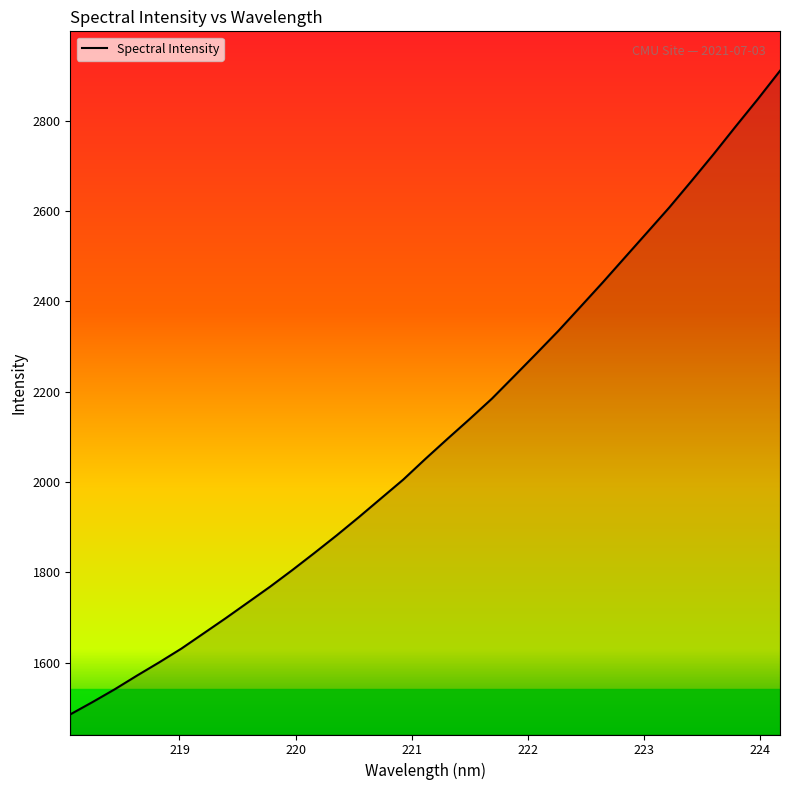

What is the smallest value displayed?

1485.4